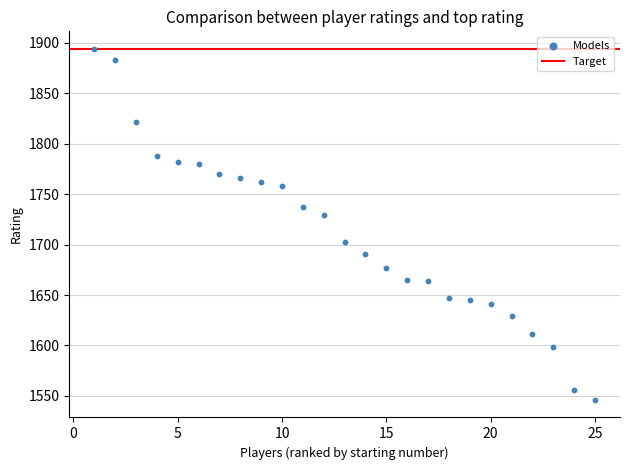

What Y value in the scatter plot is closest to 1720?

1729